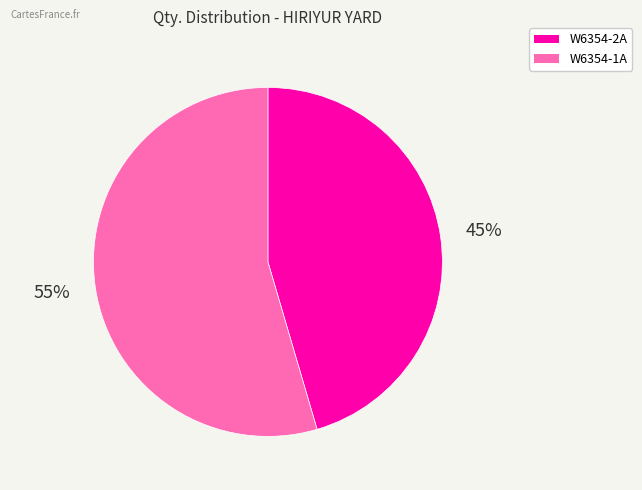

Combined, do W6354-1A and W6354-2A account for over 50%?

Yes